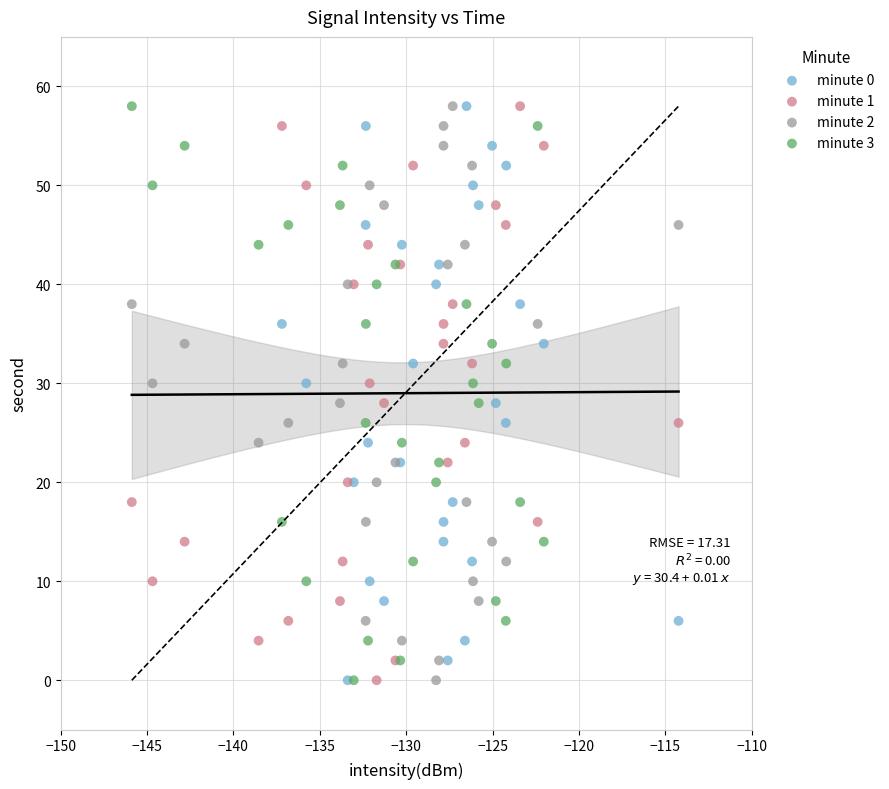

What are all the series names shown in the legend?

minute 0, minute 1, minute 2, minute 3